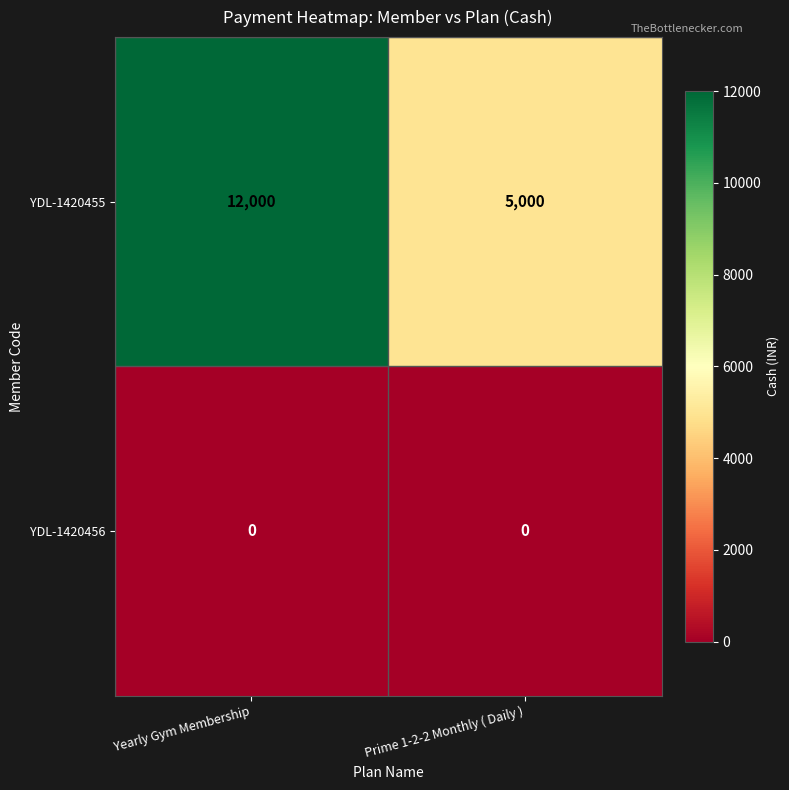

Which series changed the most between Yearly Gym Membership and Prime 1-2-2 Monthly ( Daily )?

YDL-1420455